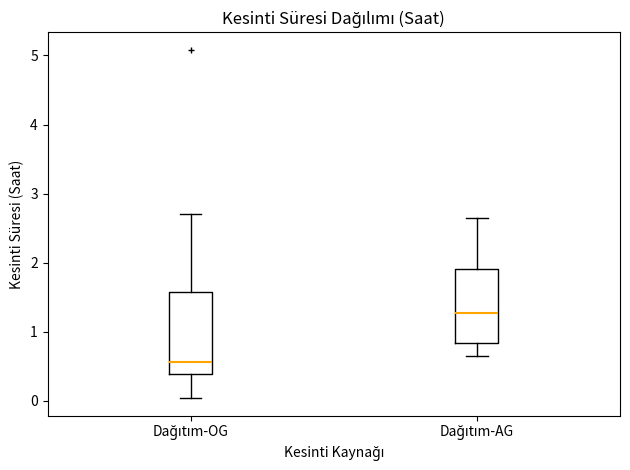

Which box has the highest median line?

Dağıtım-AG